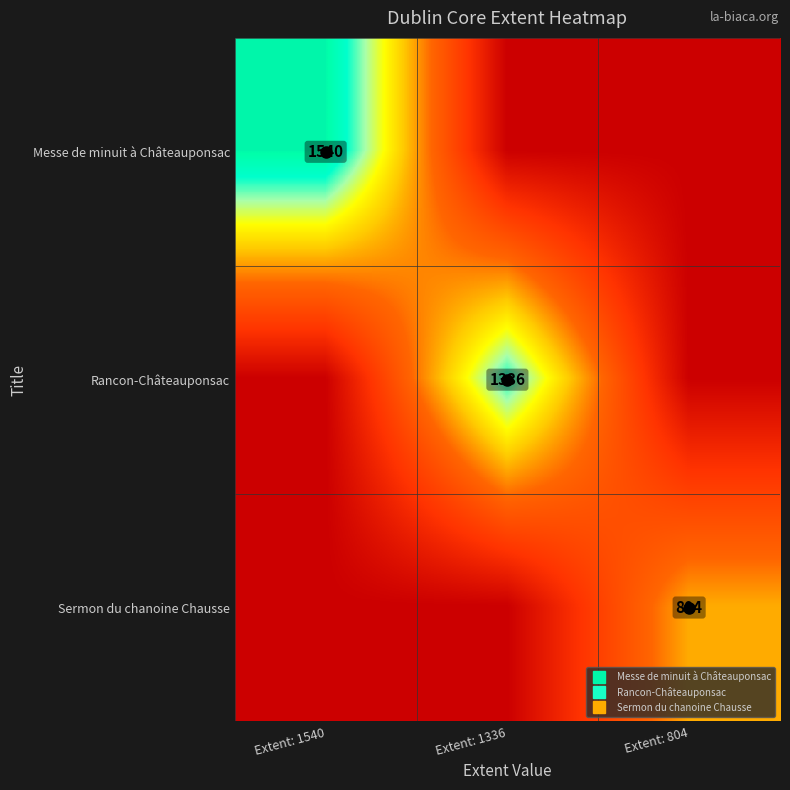

Which series changed the most between Extent: 1540 and Extent: 804?

Messe de minuit à Châteauponsac